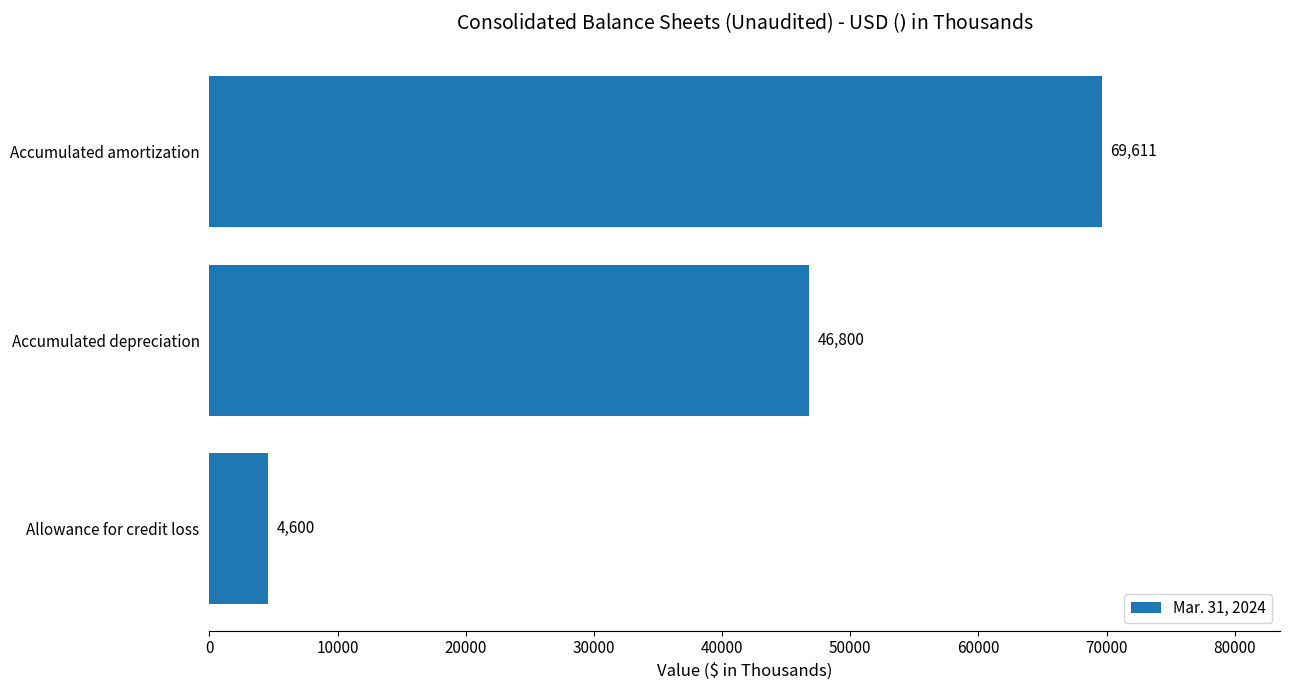

Where is the data nearest to the value 37105?

Accumulated depreciation